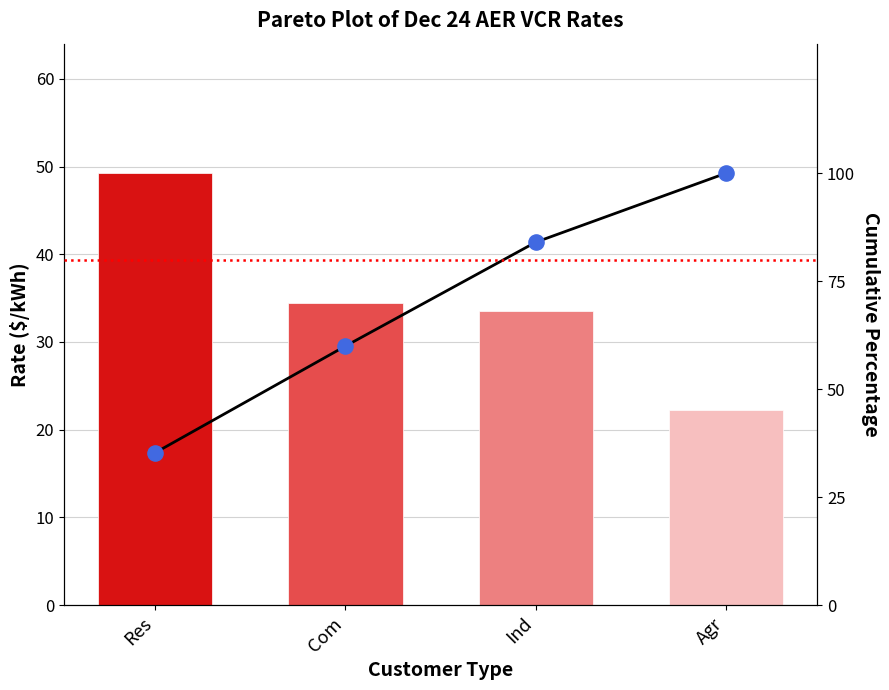

Is the value of Rate at Com greater than the value of Cumulative % at Com?

No